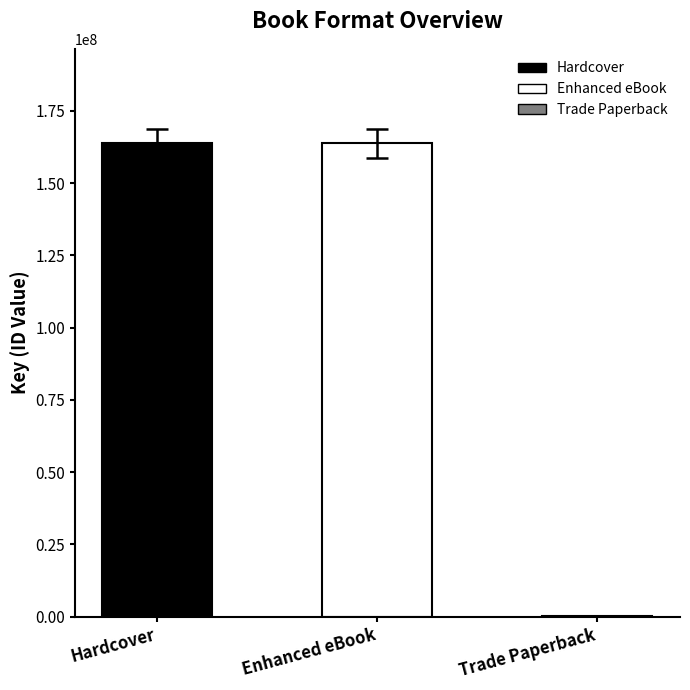

At which category does the chart reach its minimum across all series?

Trade Paperback